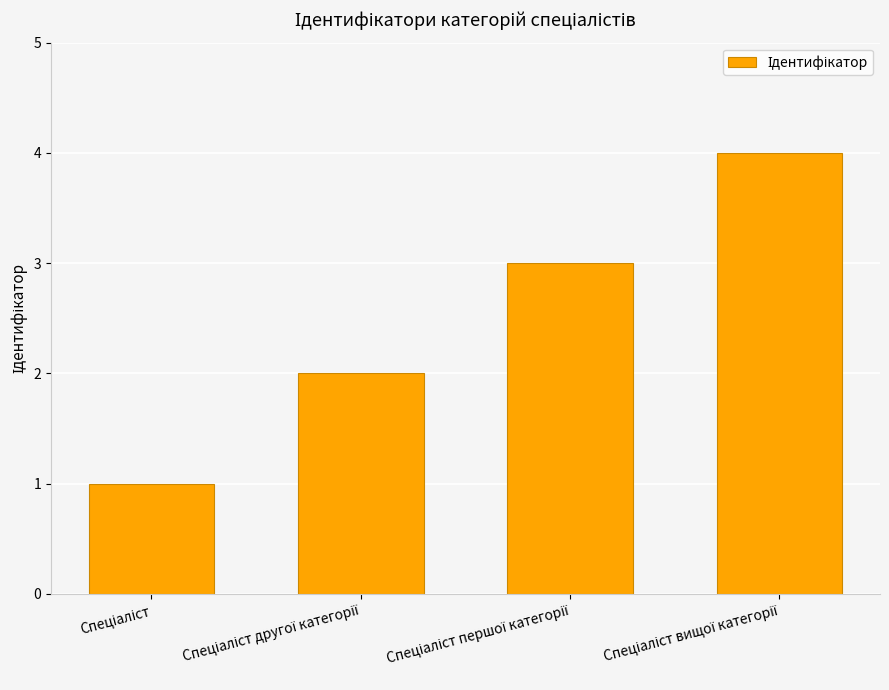

How many bars are there in total?

4